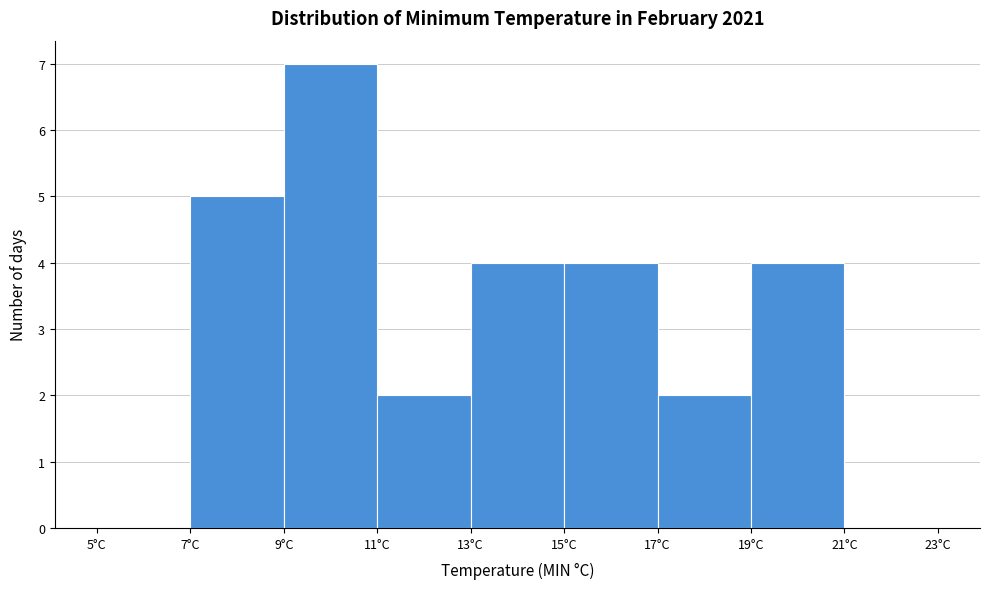

Reading left to right, transcribe this chart: for each bar, give the range it covers on the x-axis and its height. The values are not printed on the chart, so give them approximately, as read against the axis.

5 to 7: 0
7 to 9: 5
9 to 11: 7
11 to 13: 2
13 to 15: 4
15 to 17: 4
17 to 19: 2
19 to 21: 4
21 to 23: 0